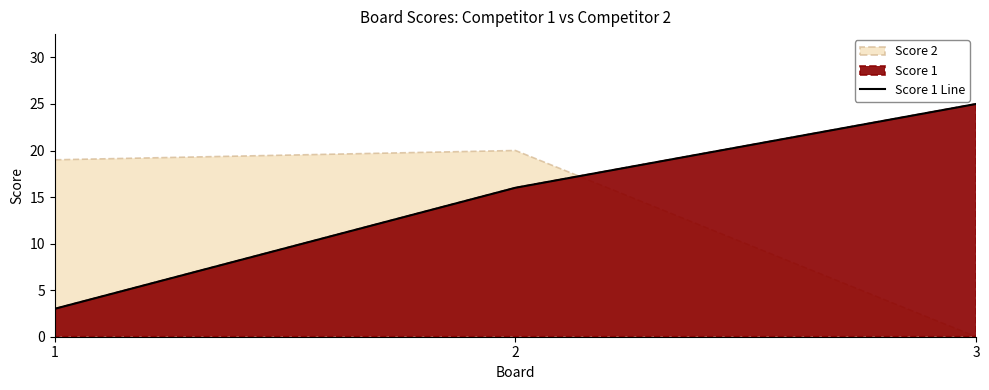

True or false: Score 1 Line has a value of 35 at 3.

False